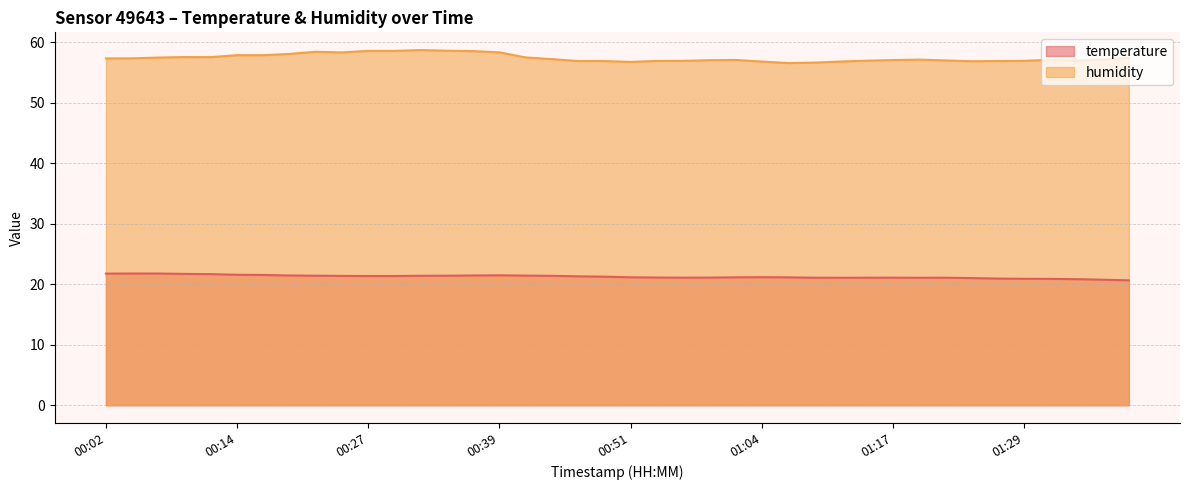

True or false: humidity has more than 0 interior local peaks.

True